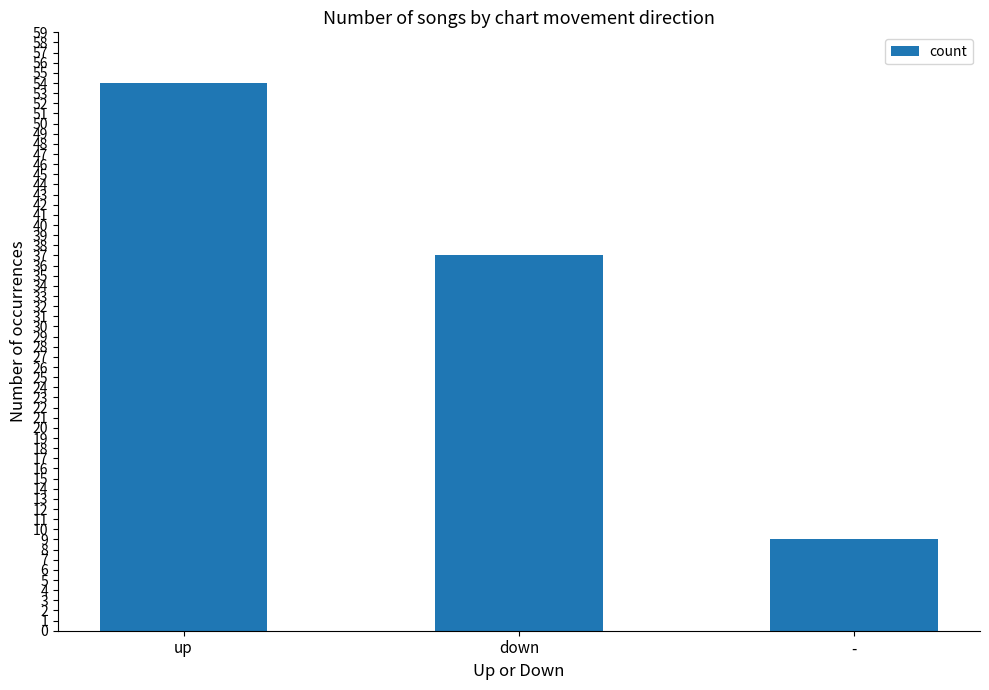

What is the label of the 3rd bar from the left?

-